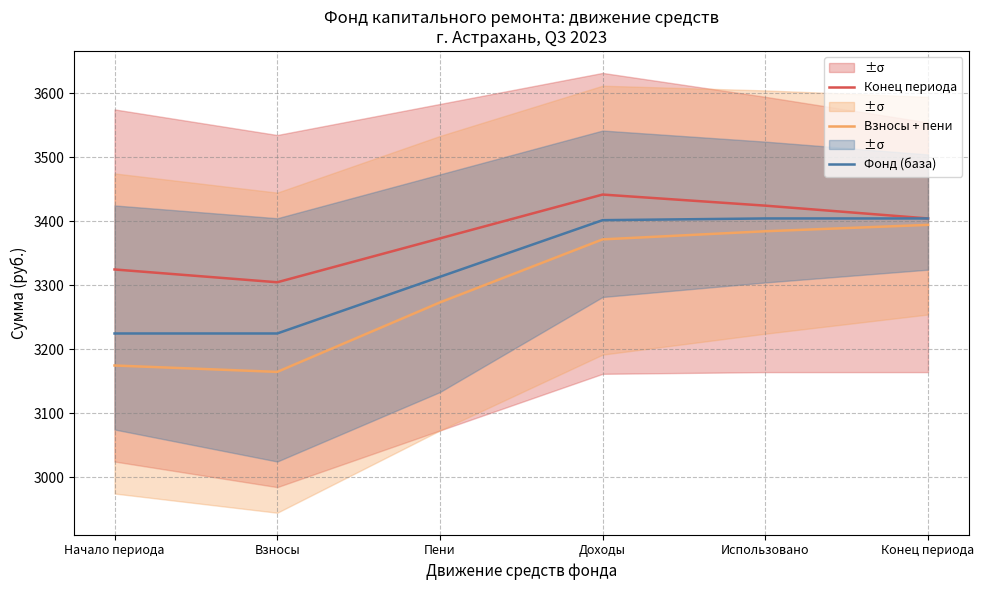

How many interior local peaks does the Фонд (база) series have?

1